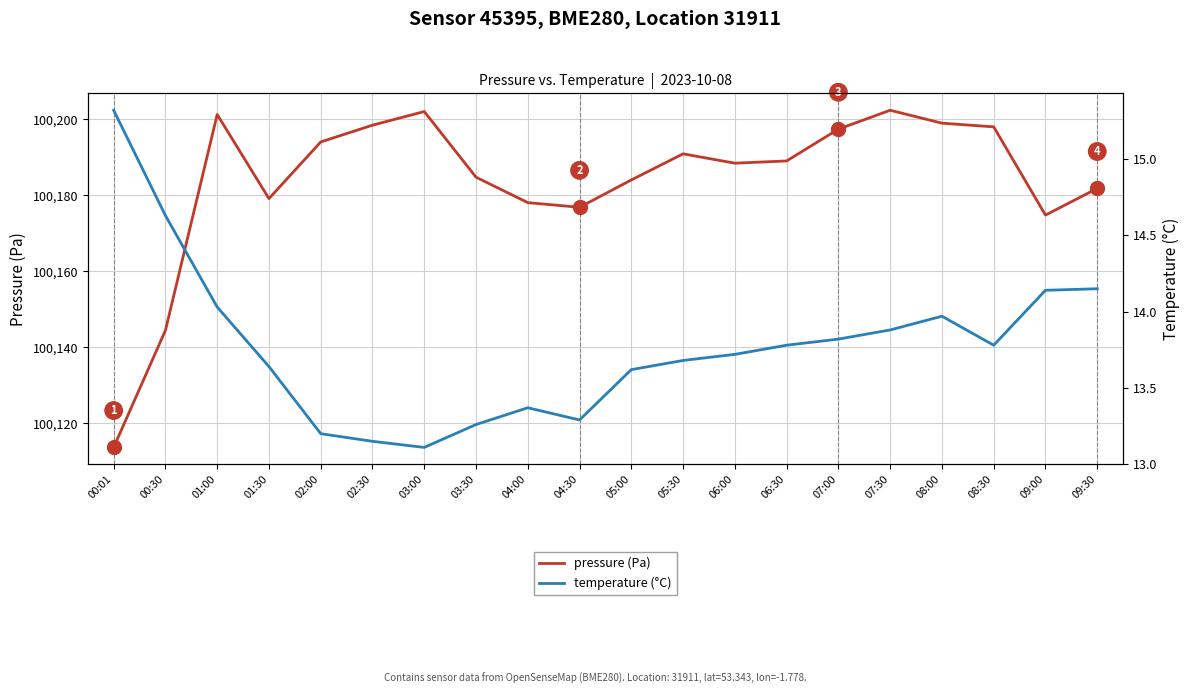

At which label does pressure (Pa) reach its minimum?

00:01